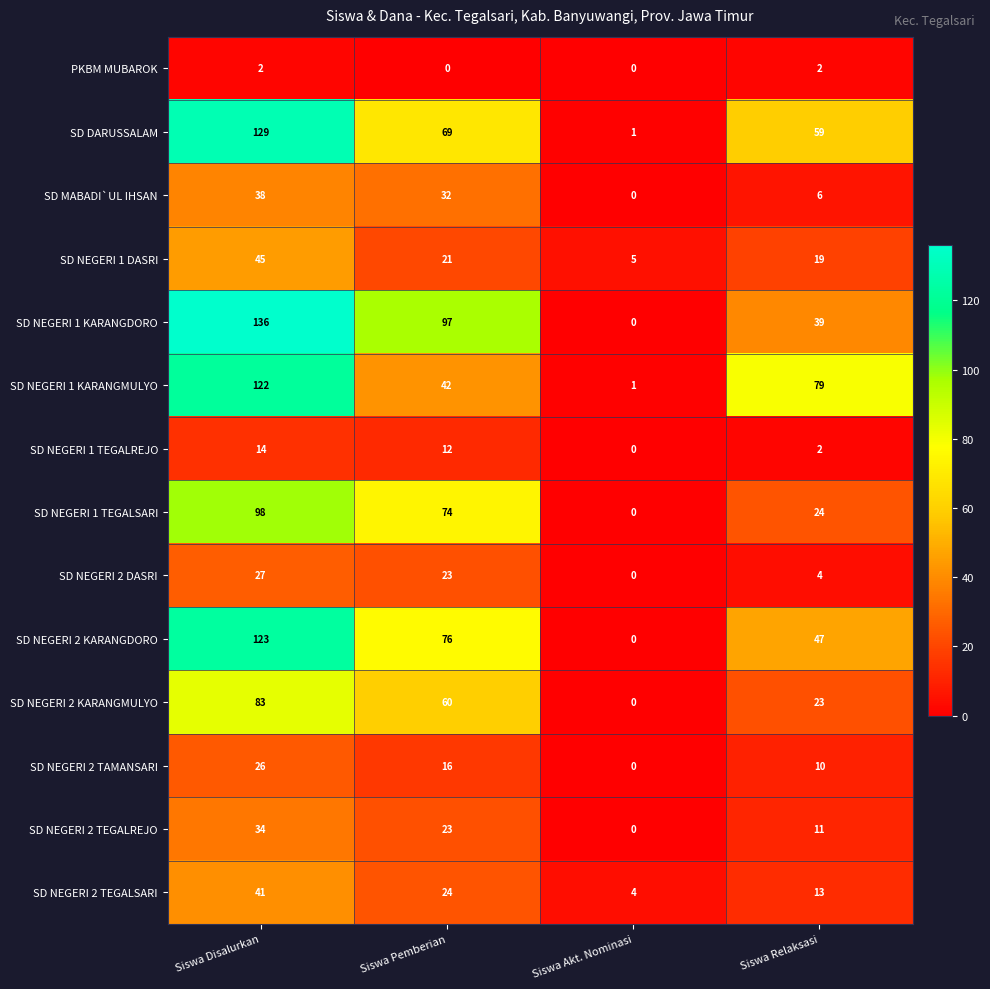

What is the sum of the SD DARUSSALAM values at Siswa Disalurkan and Siswa Pemberian?

198